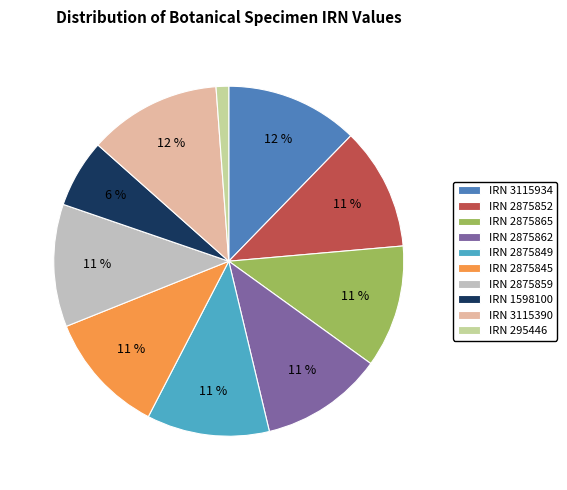

True or false: IRN 2875852 accounts for 22% of the total.

False